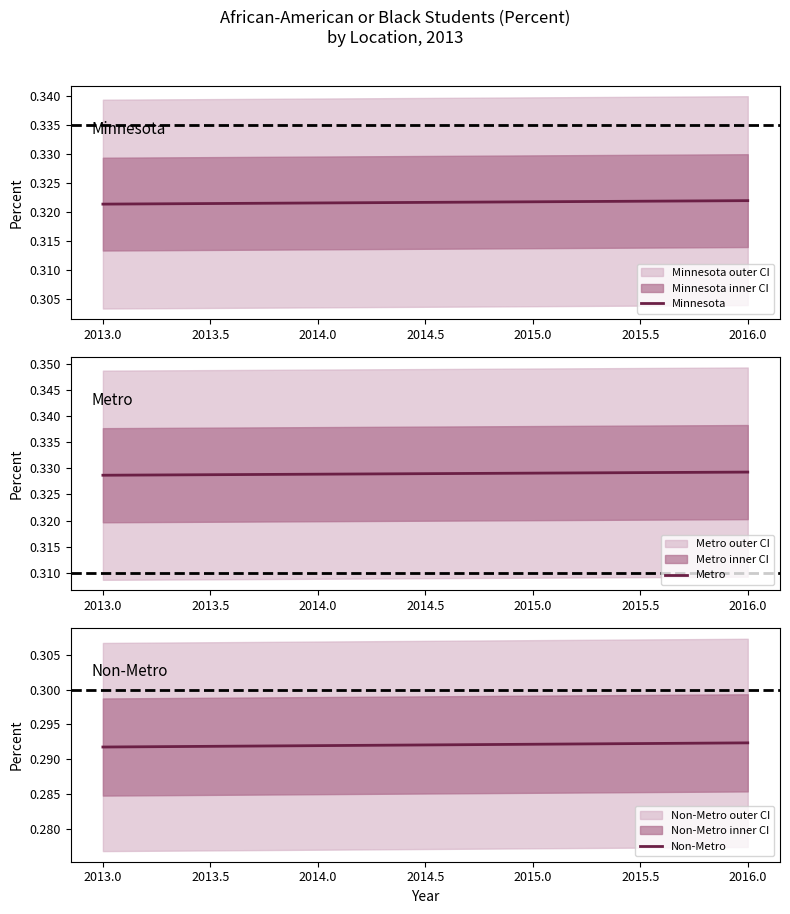

Does the chart display data point markers on the line(s)?

No